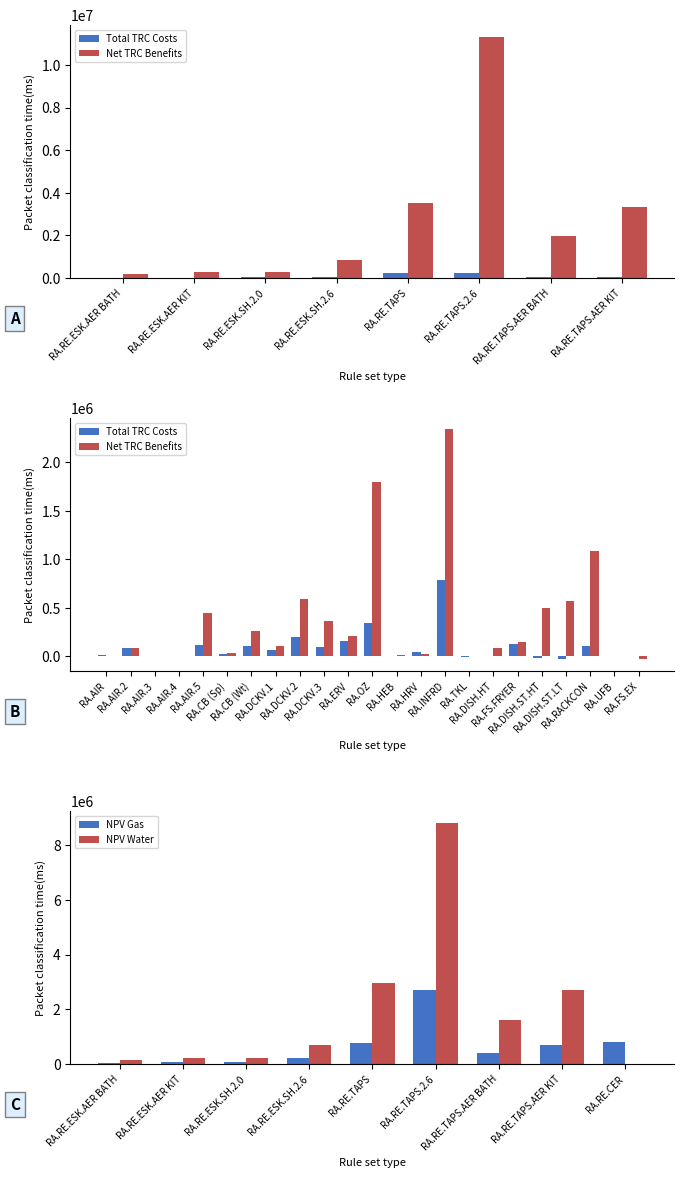

What is the spread (max minus min) of values at RA.RE.ESK.SH.2.0?

238840.7